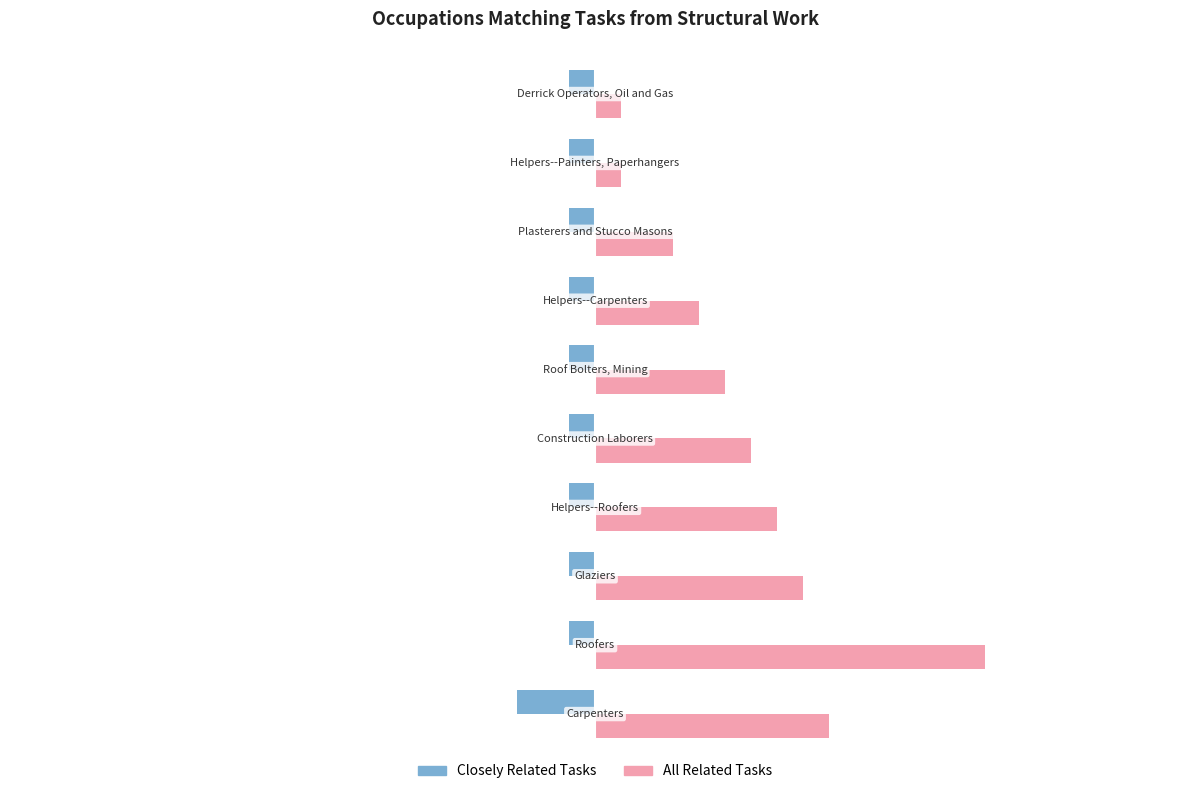

What is the highest value of the All Related Tasks series?

15